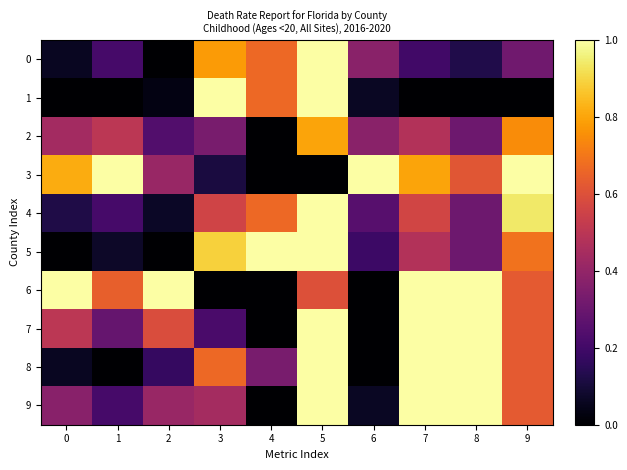

What is the total value across all series at 0?

3.4